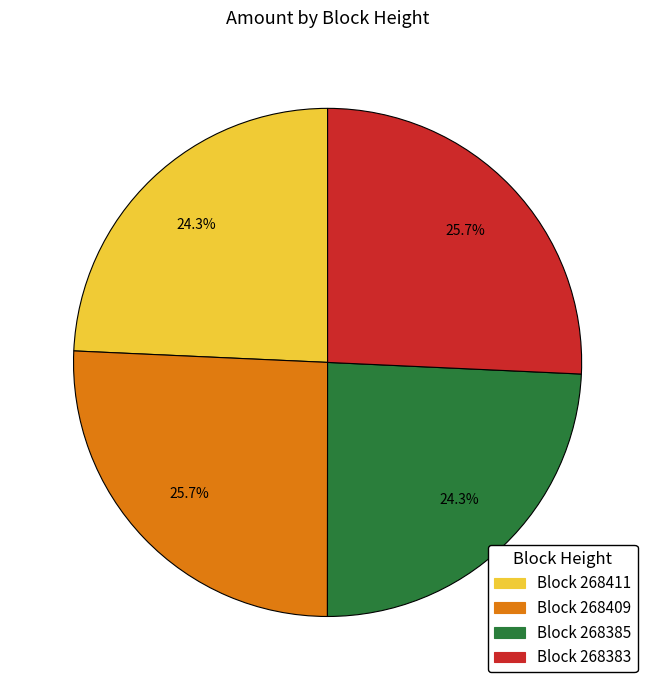

Is there any slice that represents more than half of the pie?

No